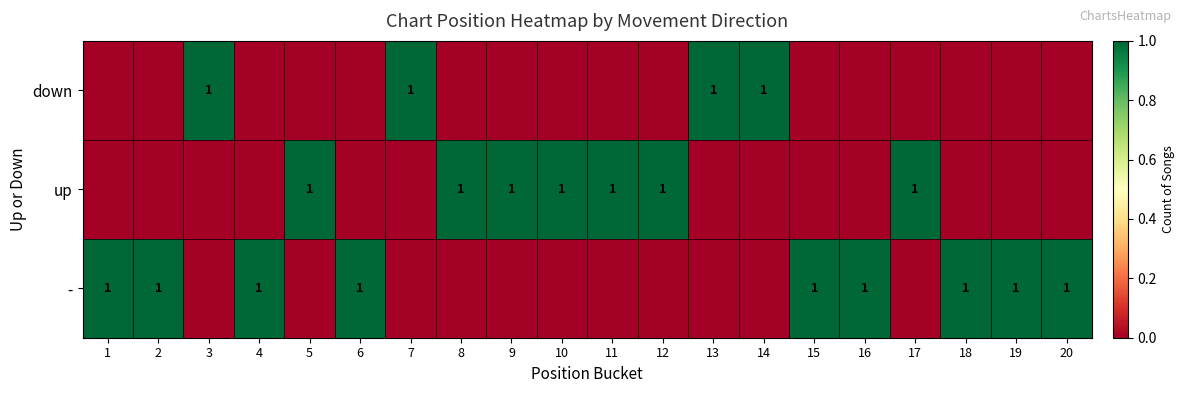

The value of - at 16 is 1. True or false?

True